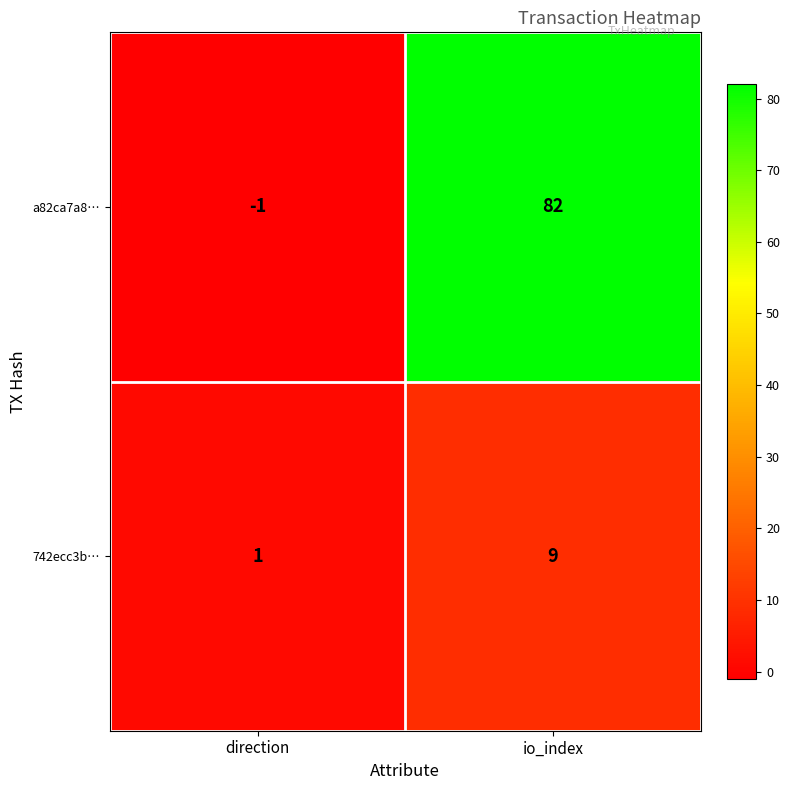

Rank the series by their maximum value, from highest to lowest.

a82ca7a8…, 742ecc3b…